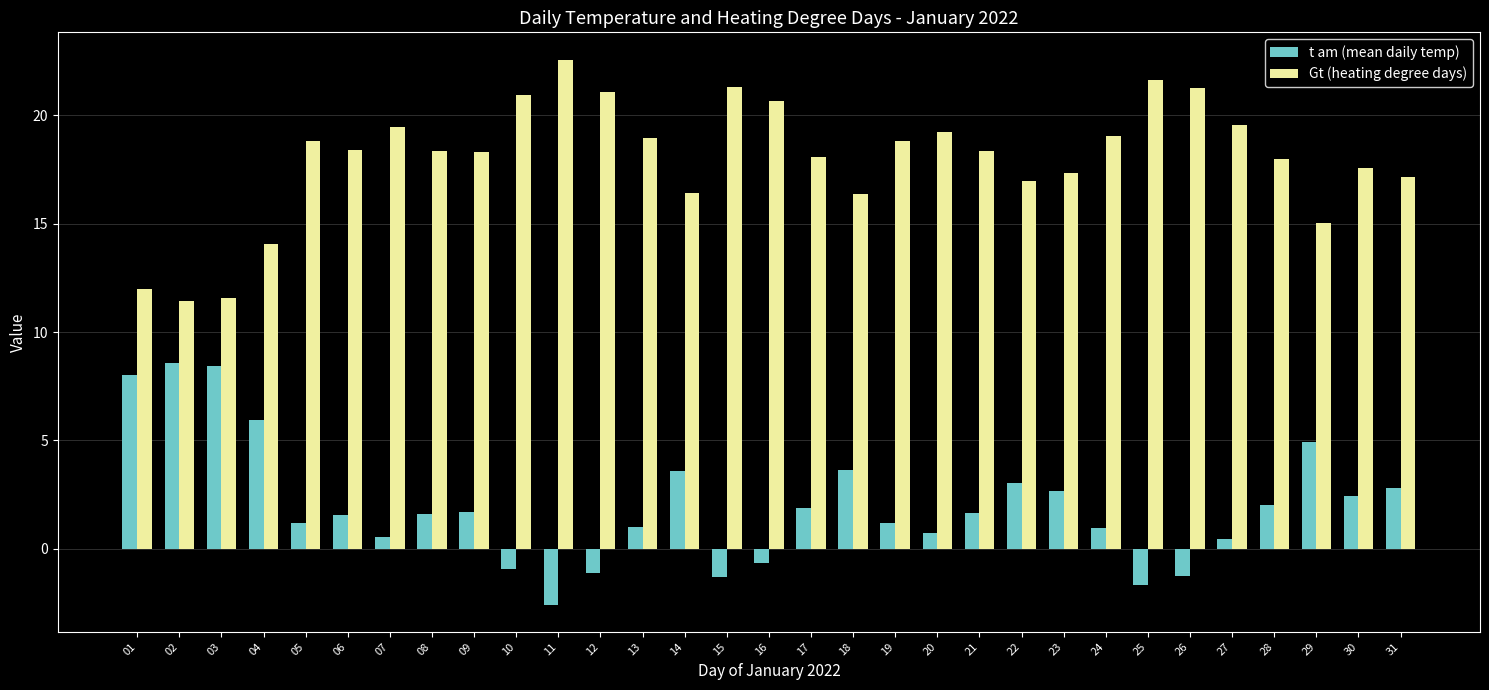

How many distinct data groups are displayed?

2